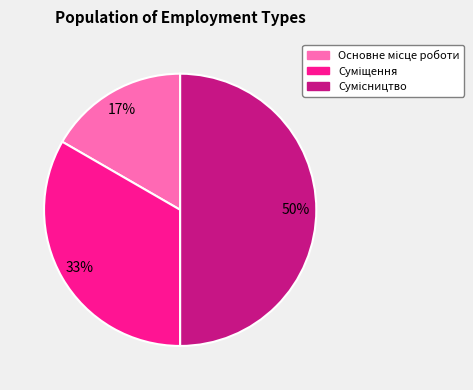

To the nearest percent, what is the difference between the largest and smallest slice percentages?

33%